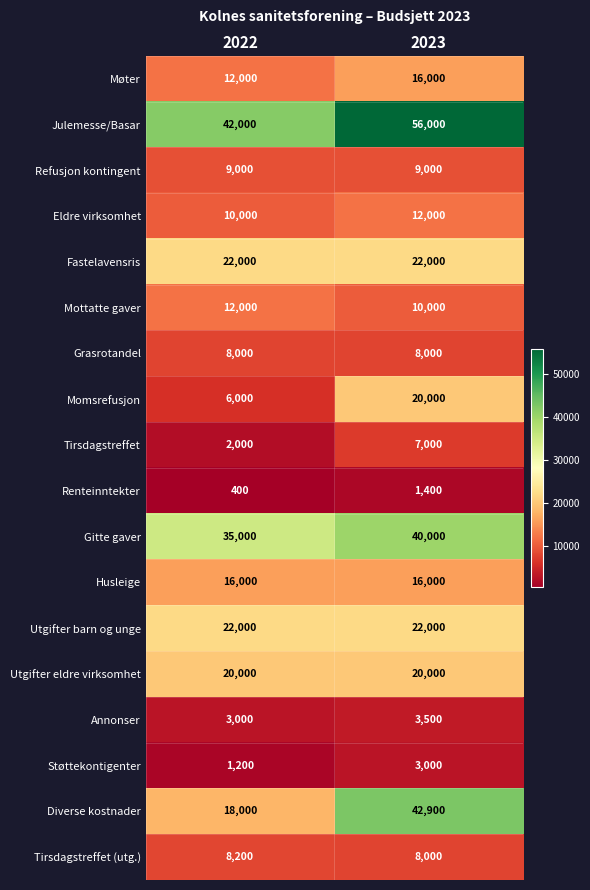

Which series changed the most between 2022 and 2023?

Diverse kostnader